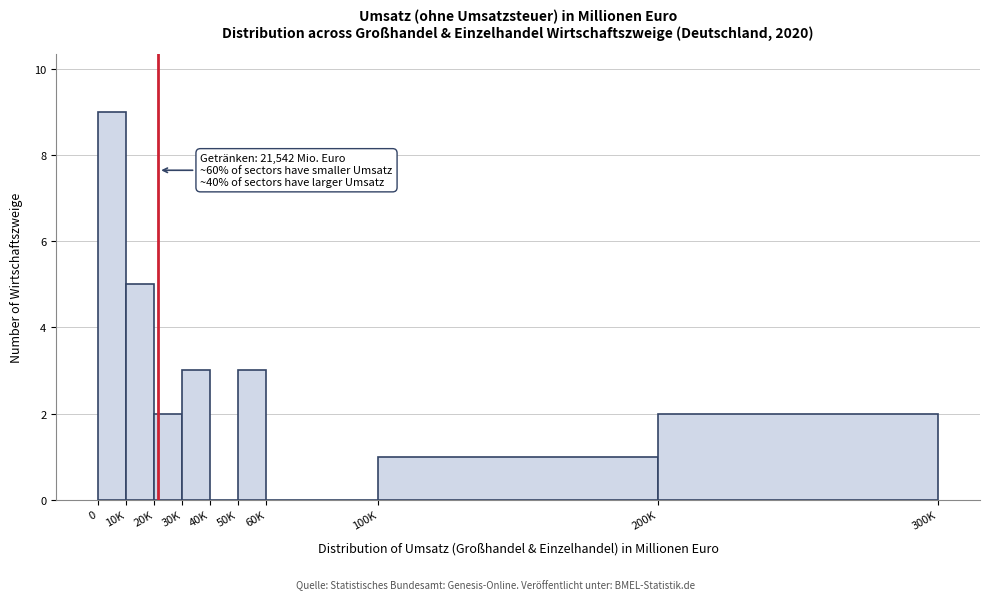

Reading left to right, list all the values displayed in this chart.

0=9	10K=5	20K=2	30K=3	40K=0	50K=3	60K=0	100K=1	200K=2